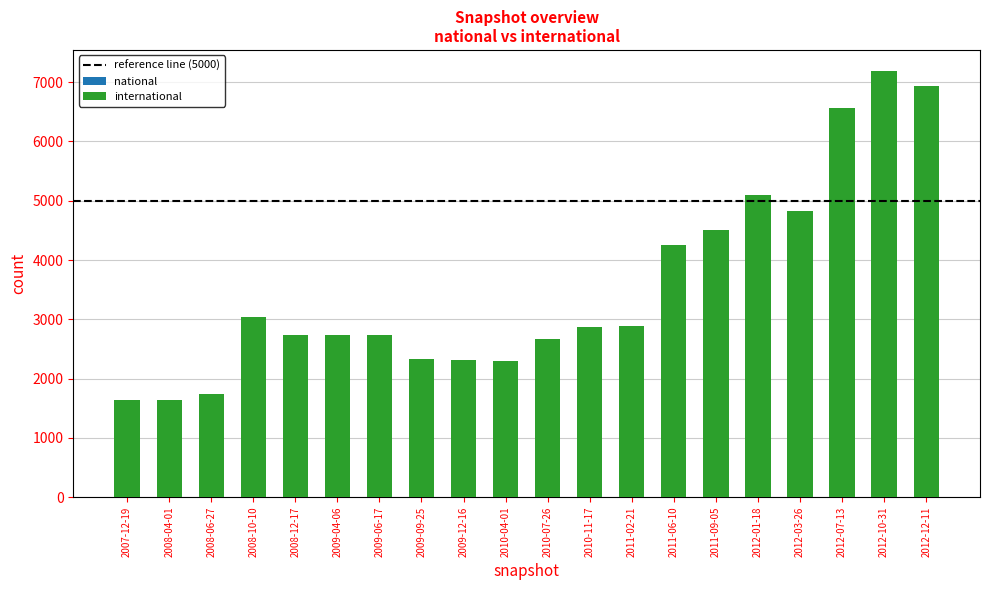

Which has a higher value, 2008-06-27 or 2007-12-19?

2008-06-27